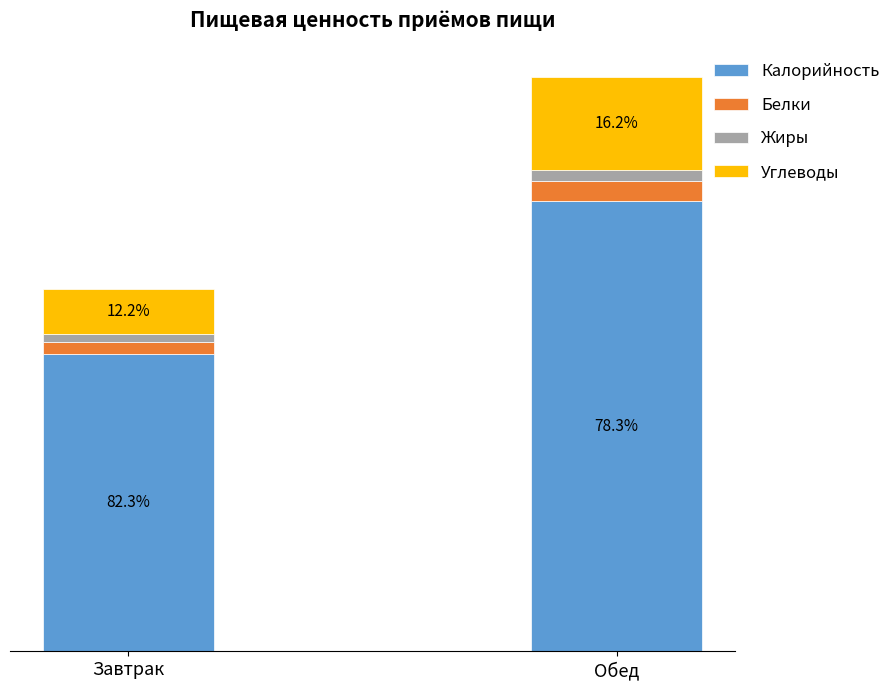

Between Обед and Завтрак, which is larger?

Обед